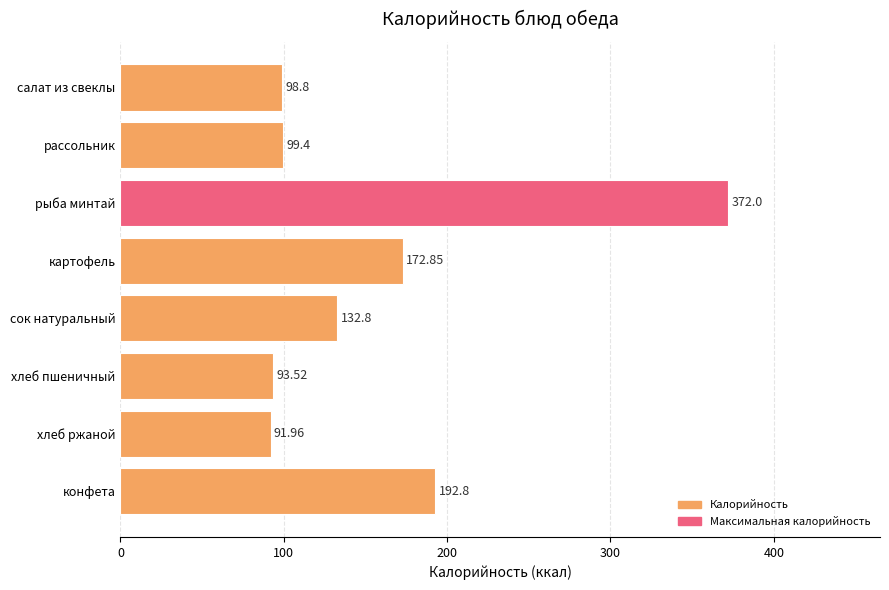

Which category has the highest value across all series?

рыба минтай